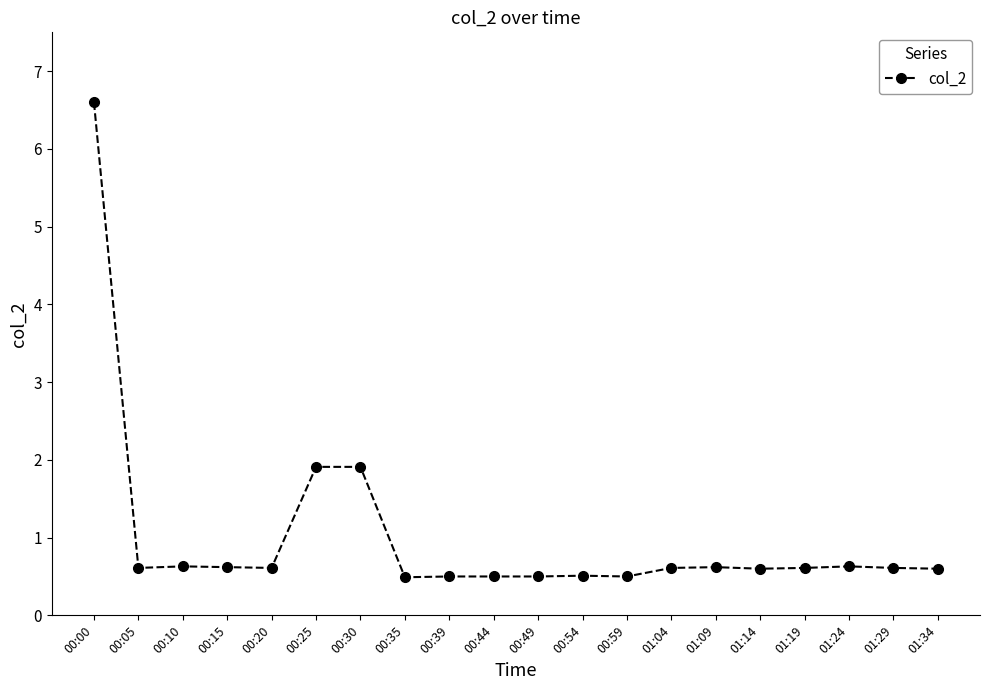

What is the smallest value displayed?

0.5